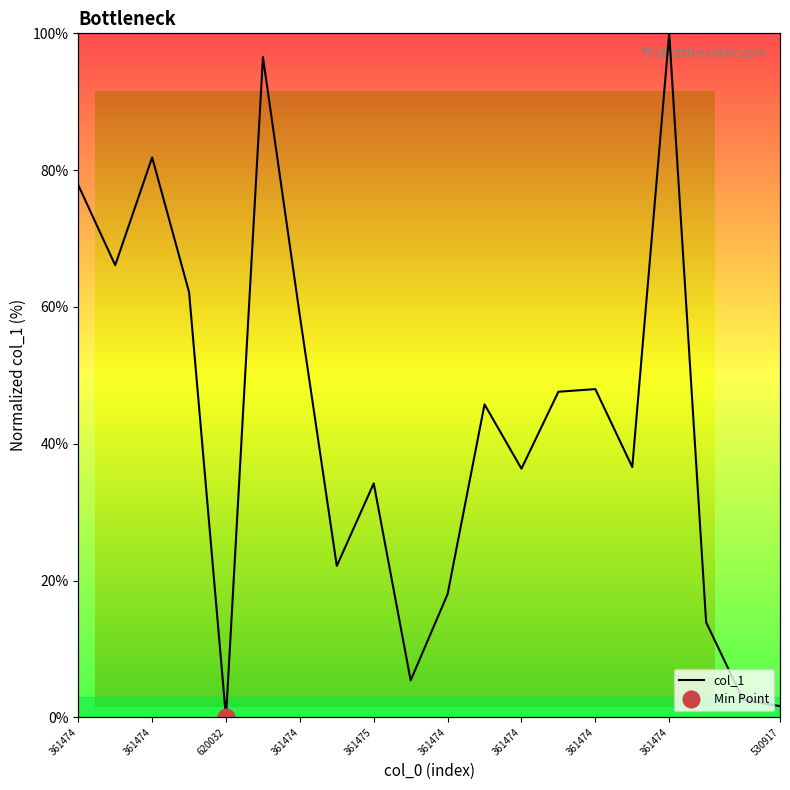

What is the difference between the second highest and minimum values?

96.5